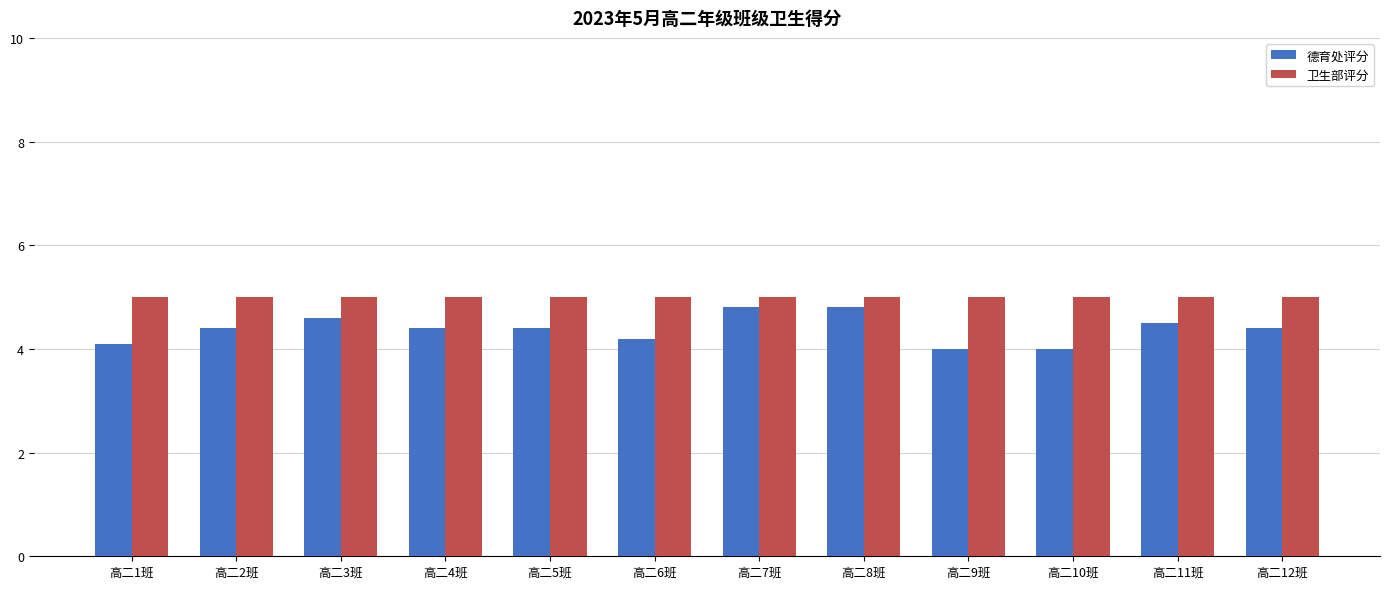

What are all the series names shown in the legend?

德育处评分, 卫生部评分